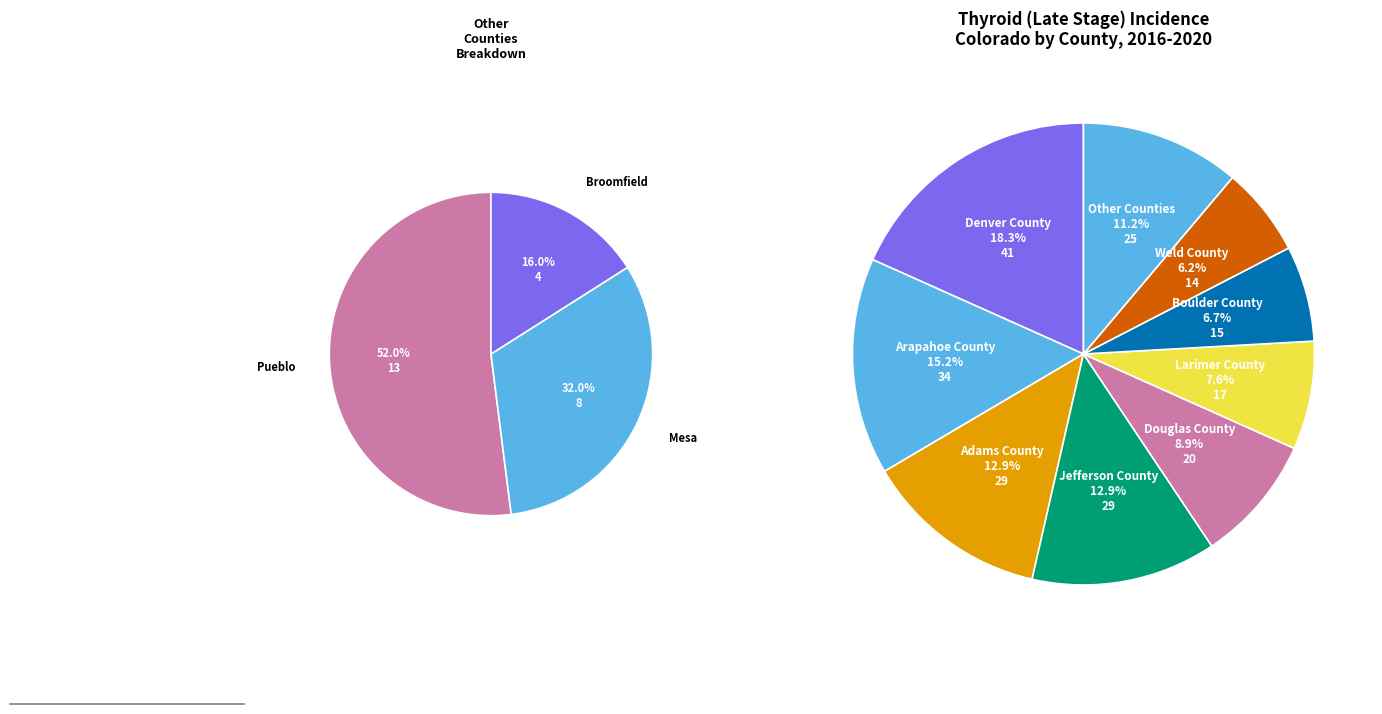

What is the largest slice in the pie chart?

Denver County